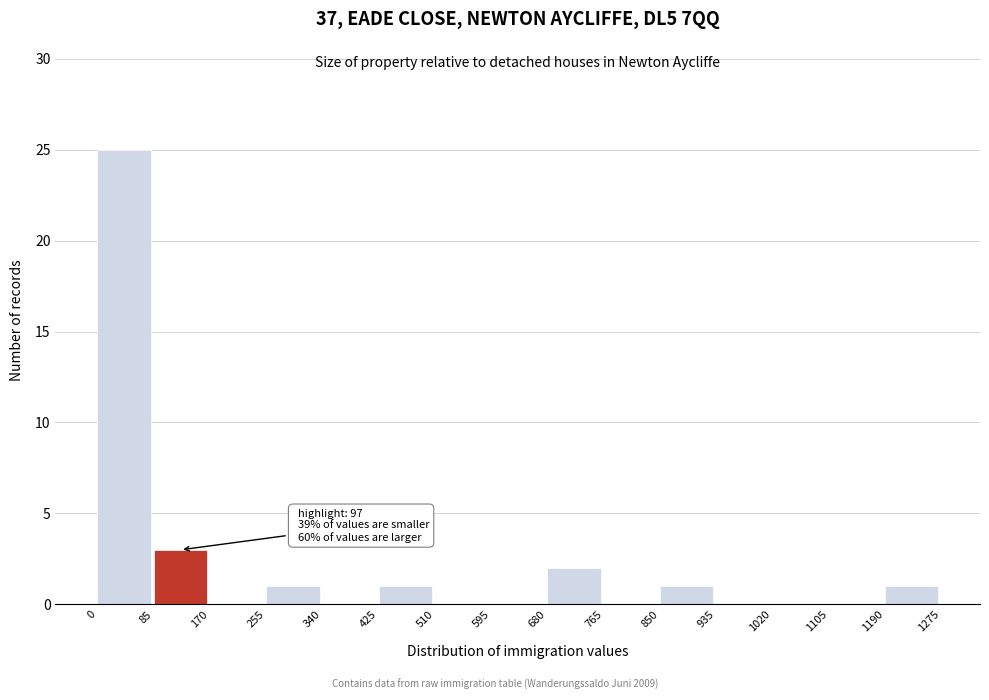

Over which range of the x-axis is the bar tallest?

0 to 85